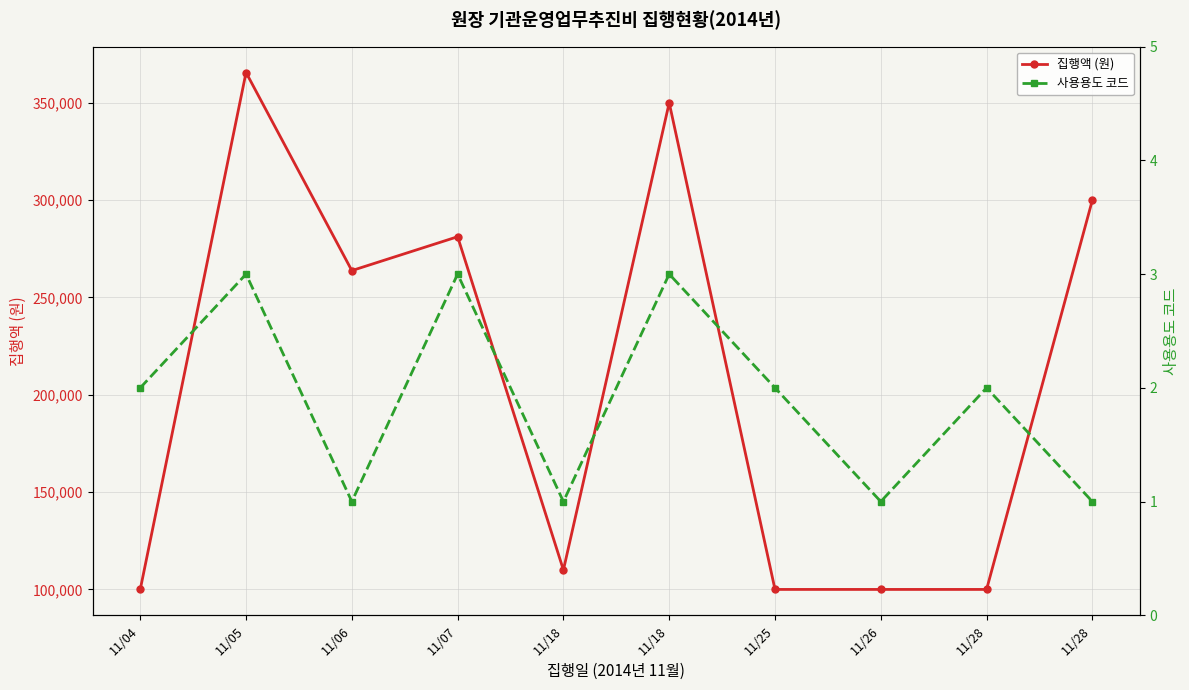

Is the value of 집행액 (원) at 11/06 greater than the value of 사용용도 코드 at 11/18?

Yes